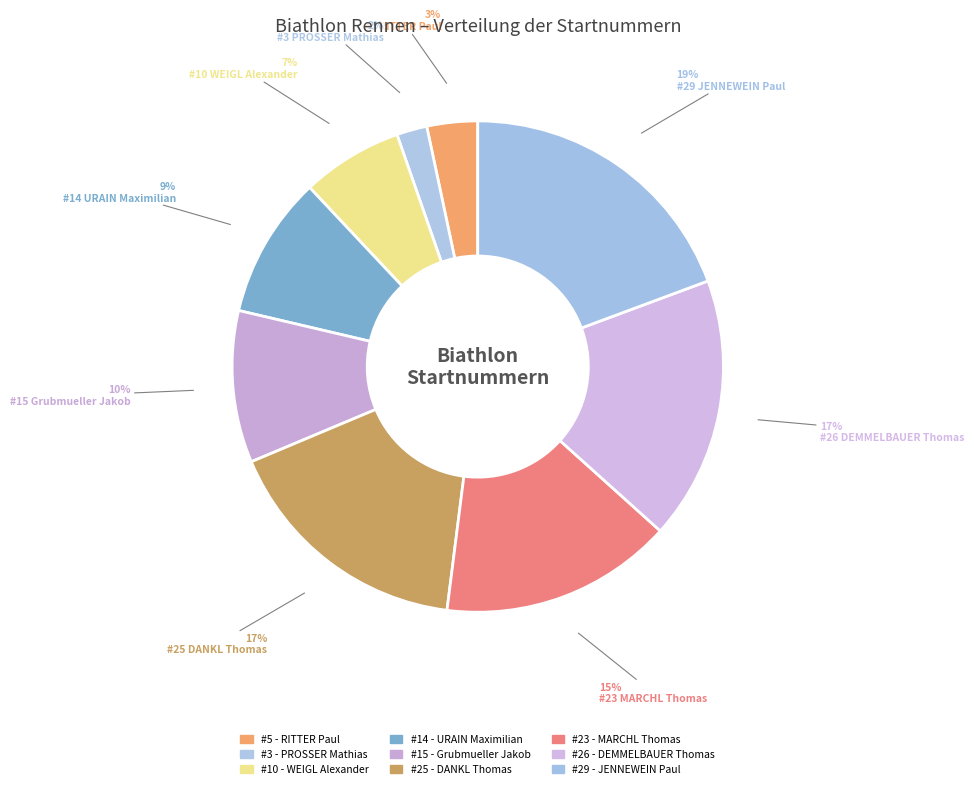

To the nearest percent, what is the average slice percentage?

11%